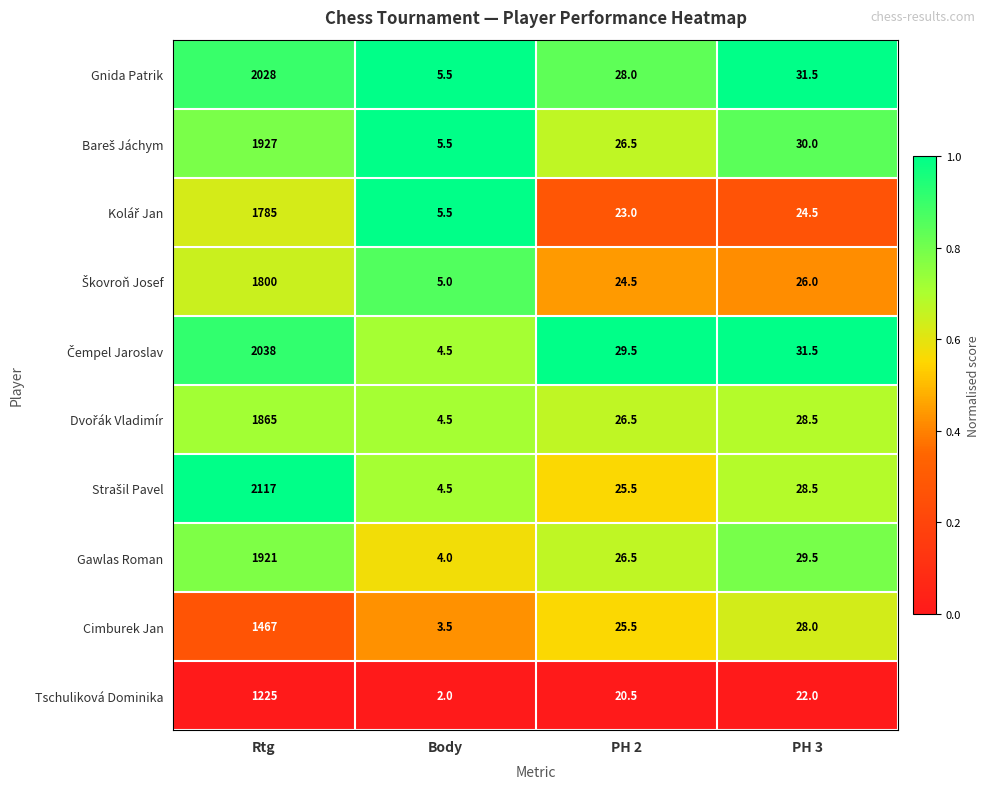

At which category is the sum across all series the highest?

Rtg